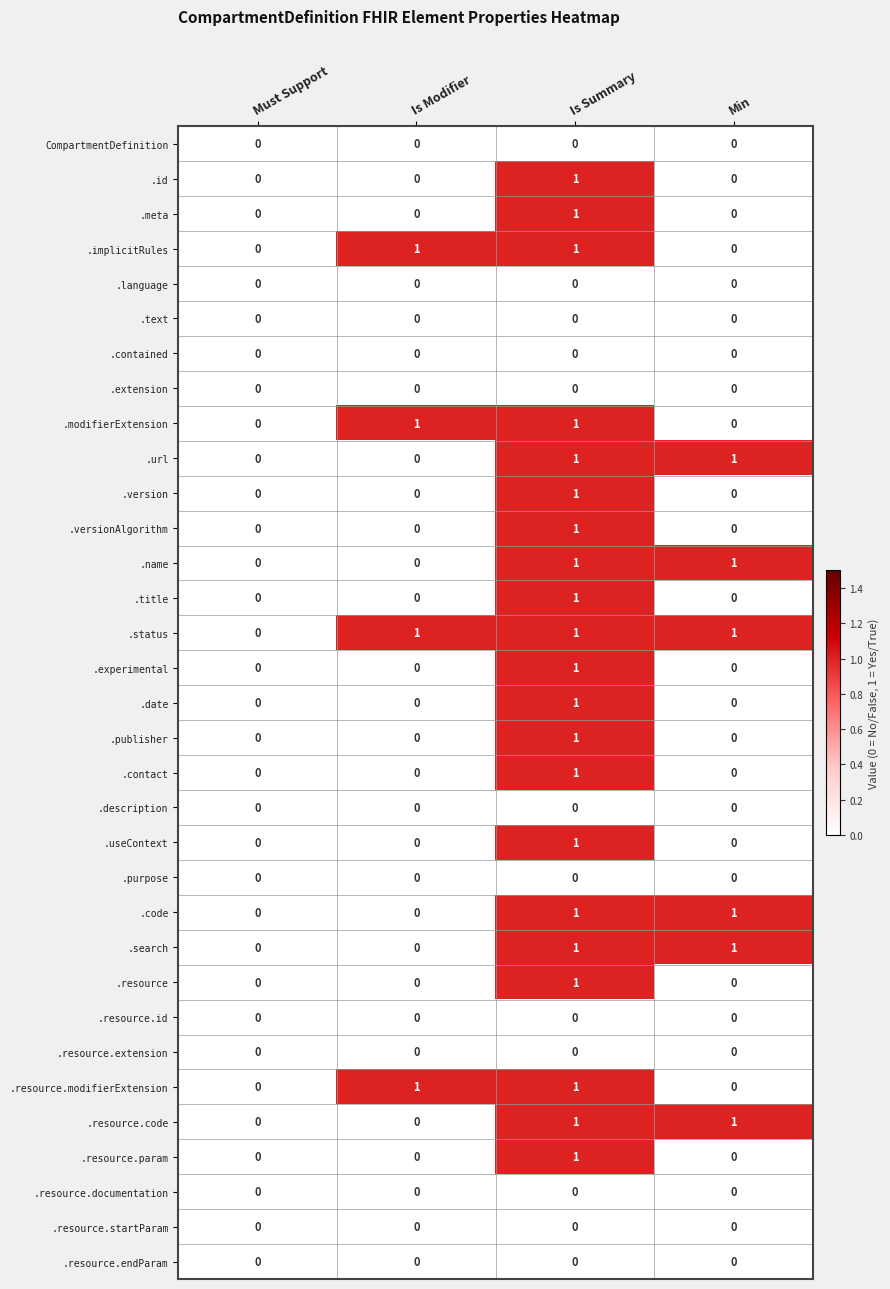

At which category is the sum across all series the highest?

Is Summary